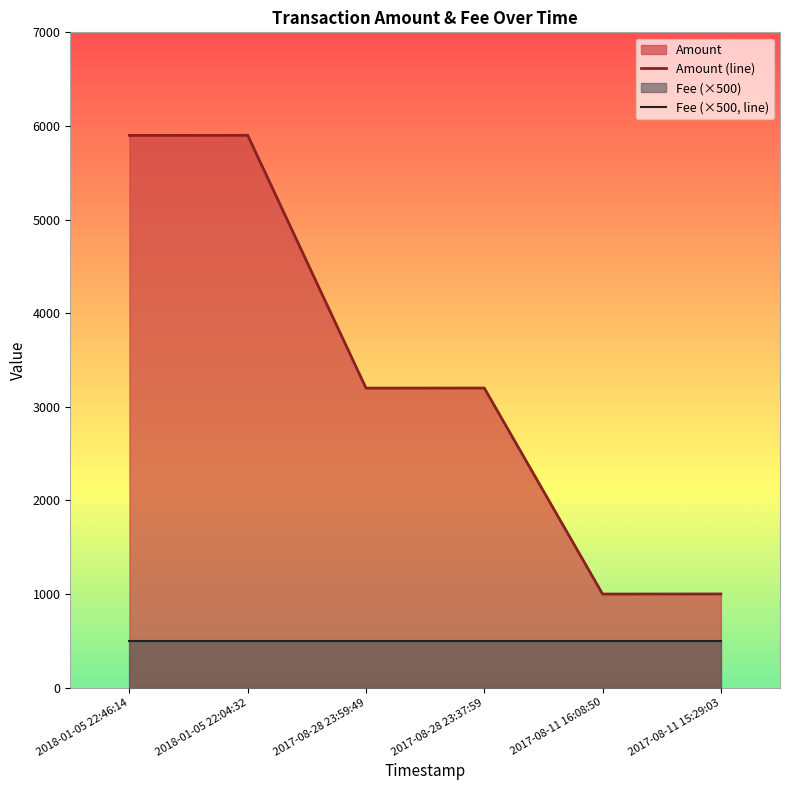

True or false: Fee (×500, line) and Amount (line) intersect in this chart.

False